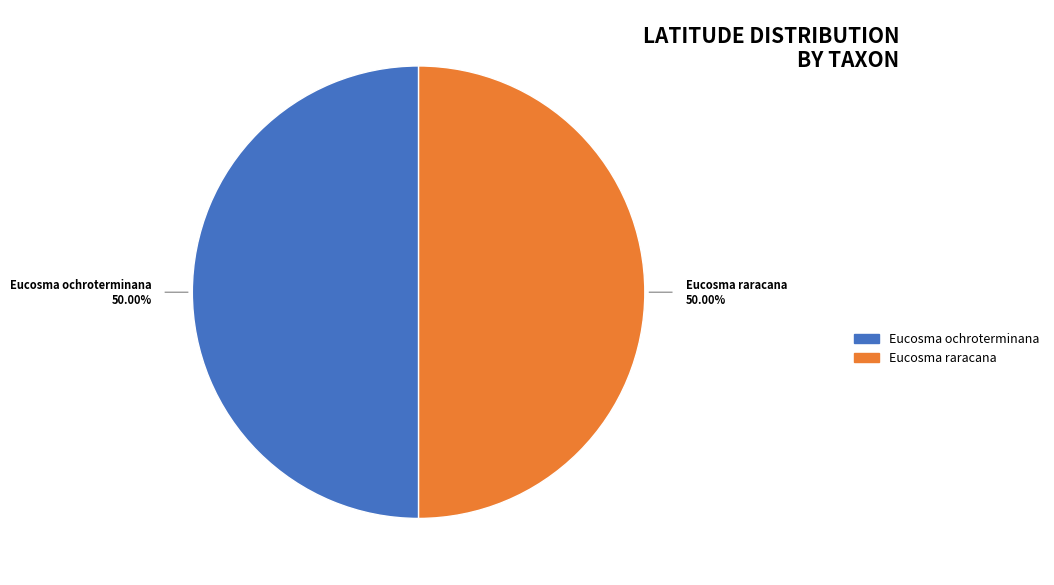

What is the ratio of the value at Eucosma ochroterminana to the value at Eucosma raracana?

1.0